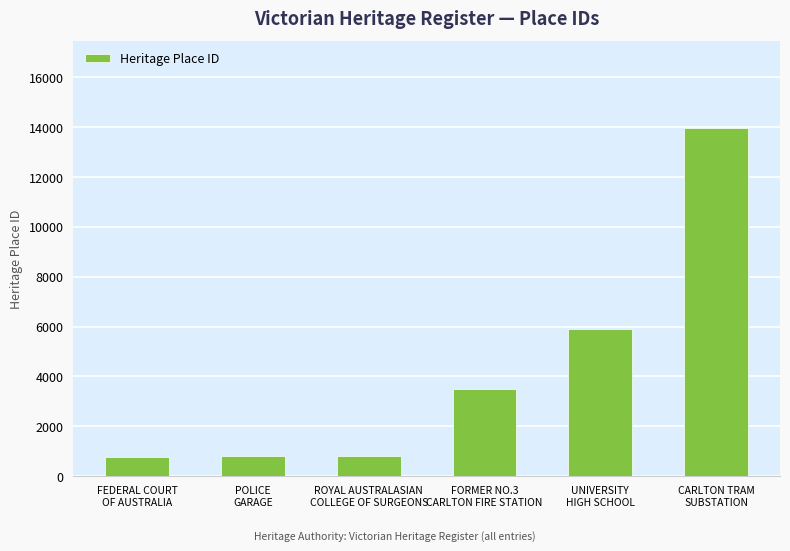

What is the sum of all values?

25727